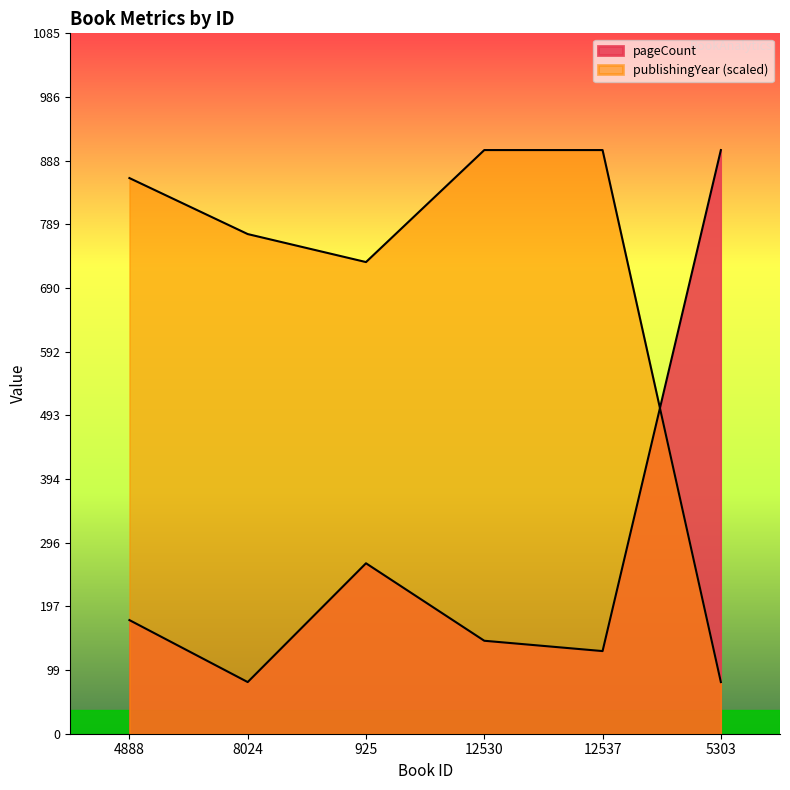

Reading left to right, extract all data points from this chart.

pageCount: 4888=176.0	8024=80.0	925=264.0	12530=144.0	12537=128.0	5303=904.0
publishingYear: 4888=860.6	8024=773.9	925=730.5	12530=904.0	12537=904.0	5303=80.0